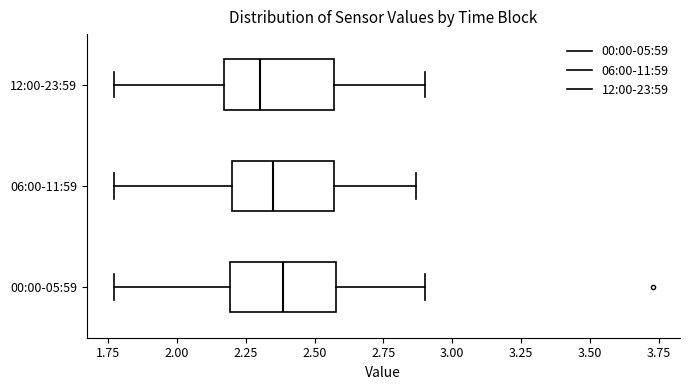

Where is the right edge of the box for 00:00-05:59 on the x-axis? The values are not printed on the chart, so give them approximately, as read against the axis.

2.60